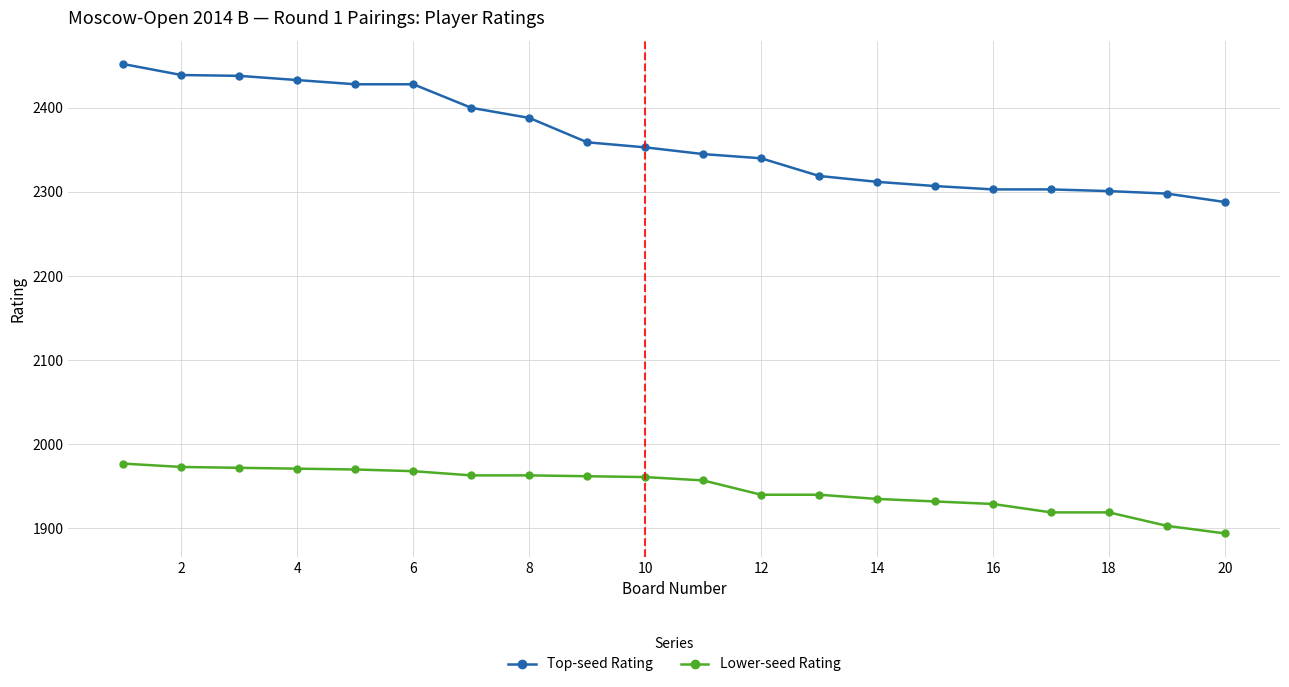

True or false: Top-seed Rating and Lower-seed Rating cross at least once.

False